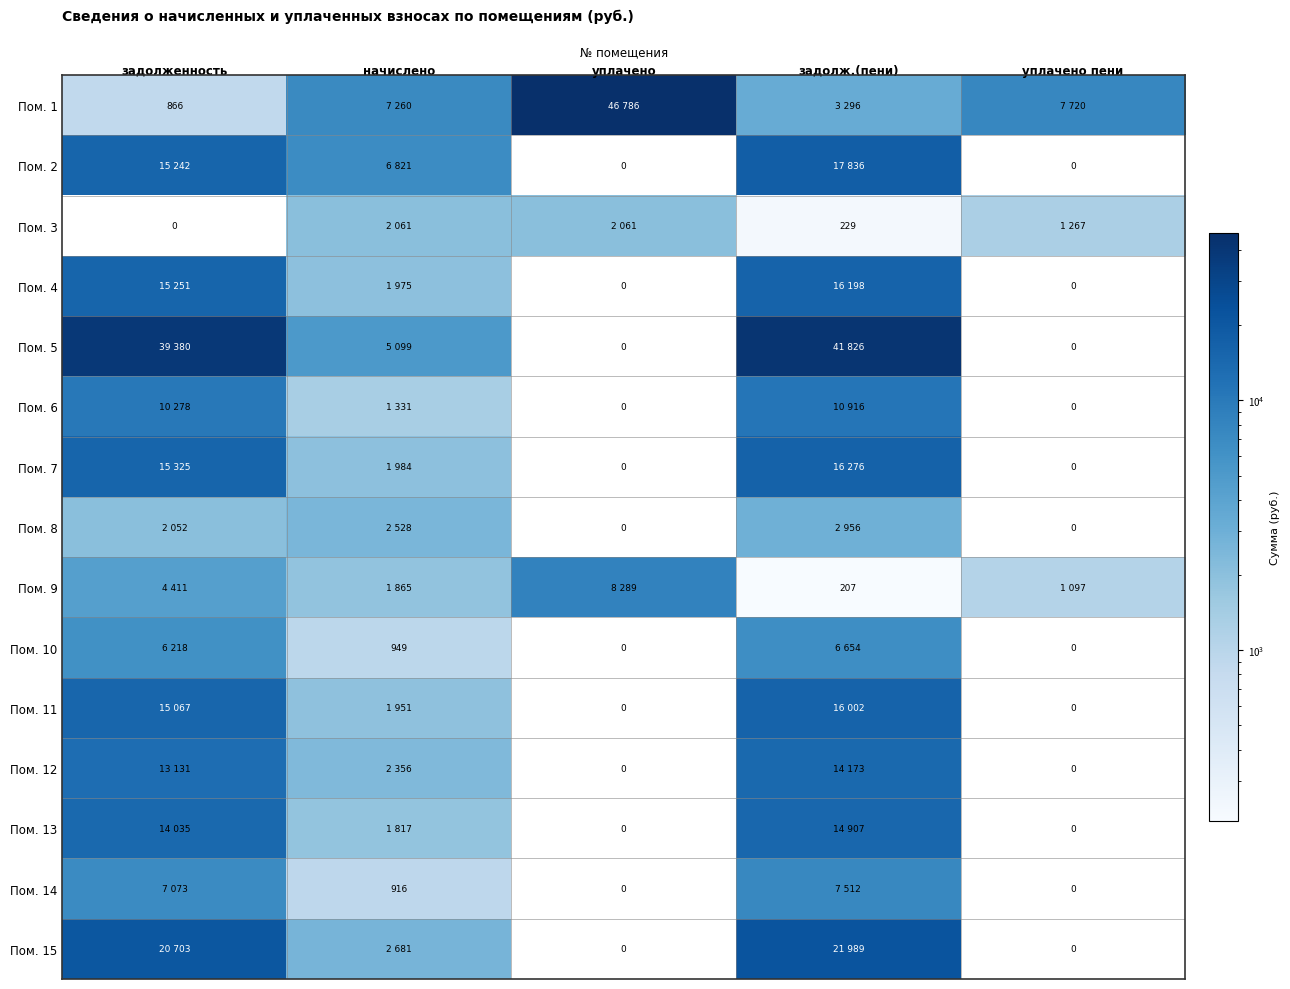

Read the Пом. 7 value at начислено.

1984.3